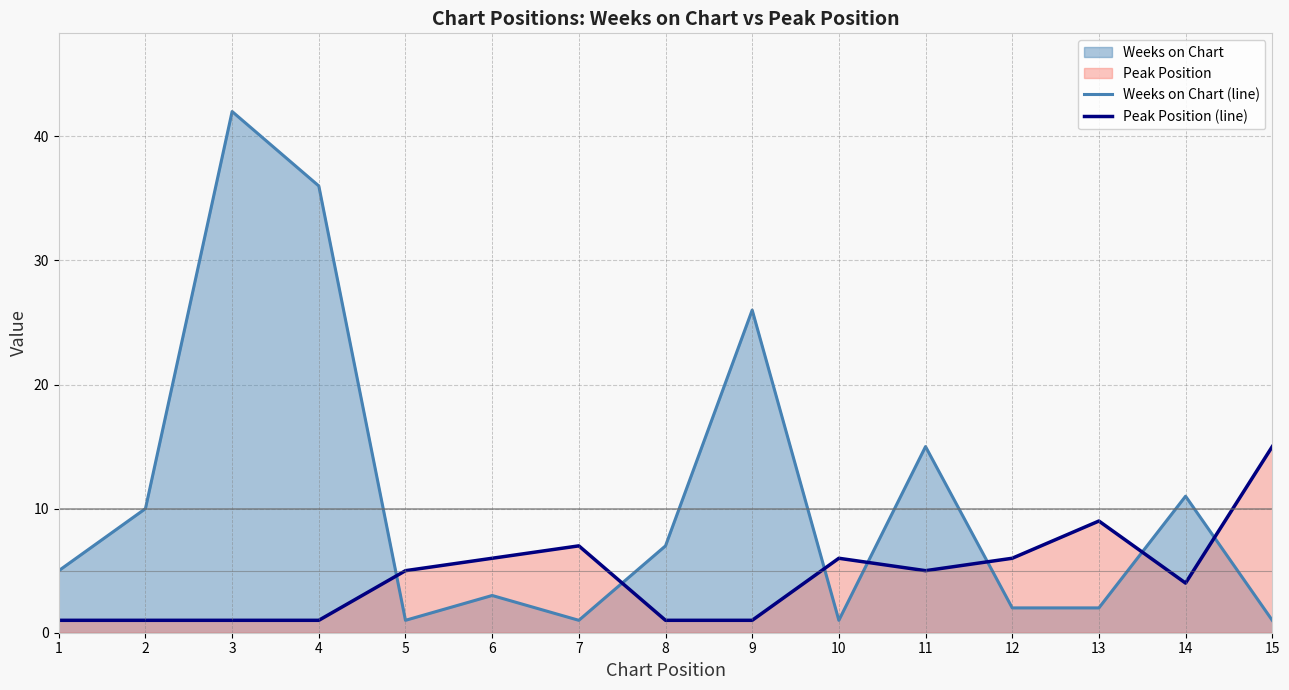

What is the sum of all Peak Position (line) values?

69